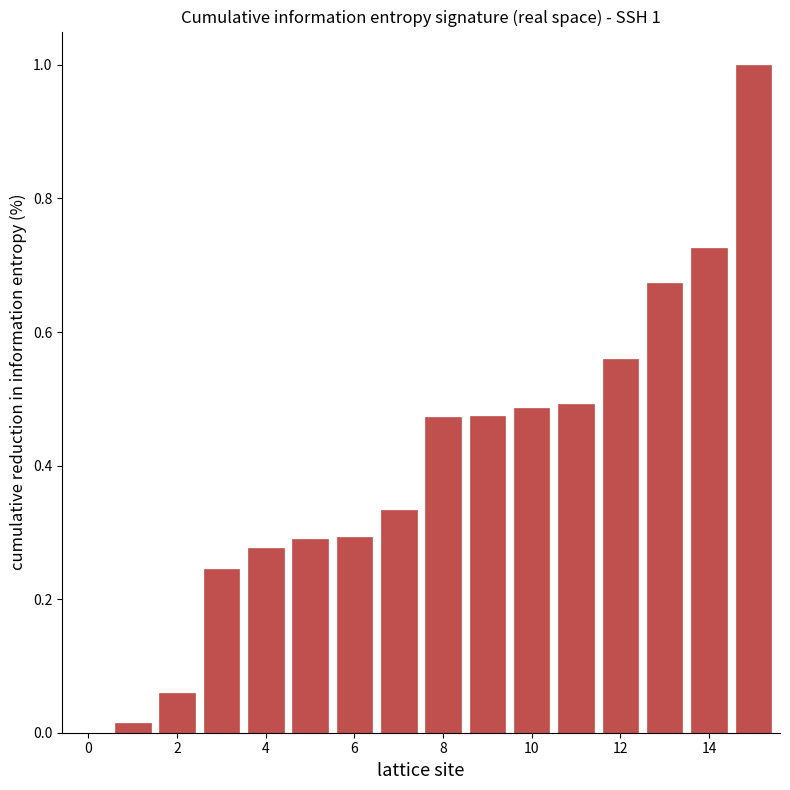

Which label corresponds to the largest value in the chart?

15